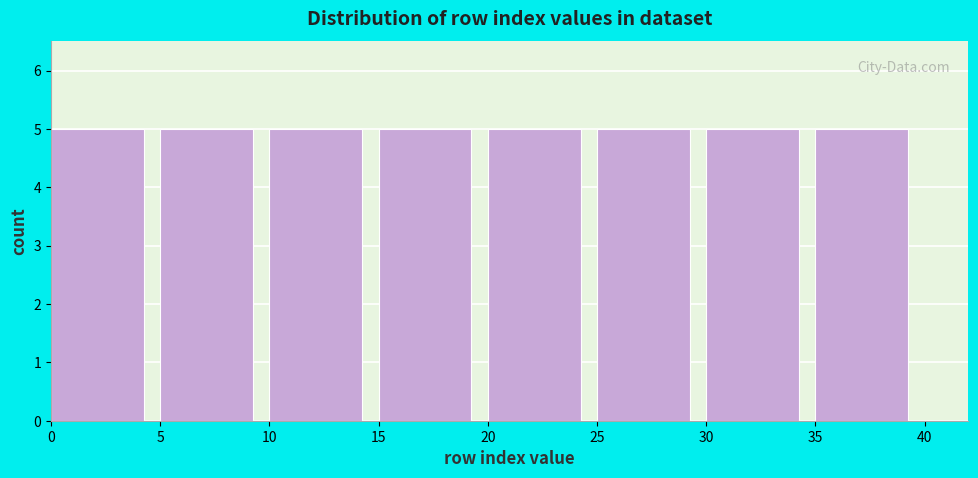

Reading left to right, list every bar in this chart as the range it spans on the x-axis followed by its height. The values are not printed on the chart, so give them approximately, as read against the axis.

0 to 5: 5
5 to 10: 5
10 to 15: 5
15 to 20: 5
20 to 25: 5
25 to 30: 5
30 to 35: 5
35 to 40: 5